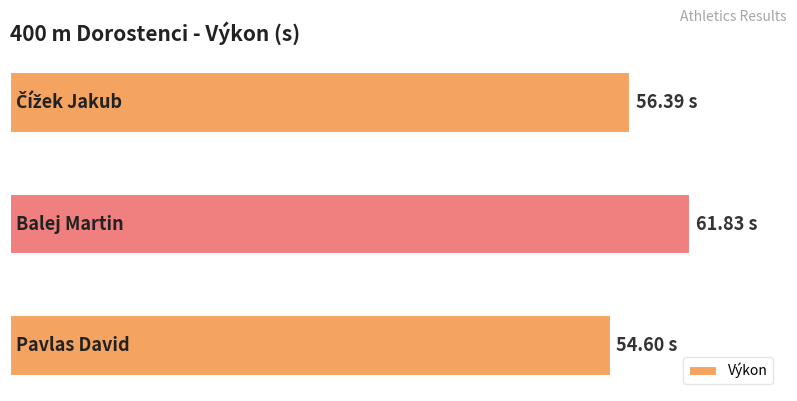

What is the maximum value shown in the chart?

61.8